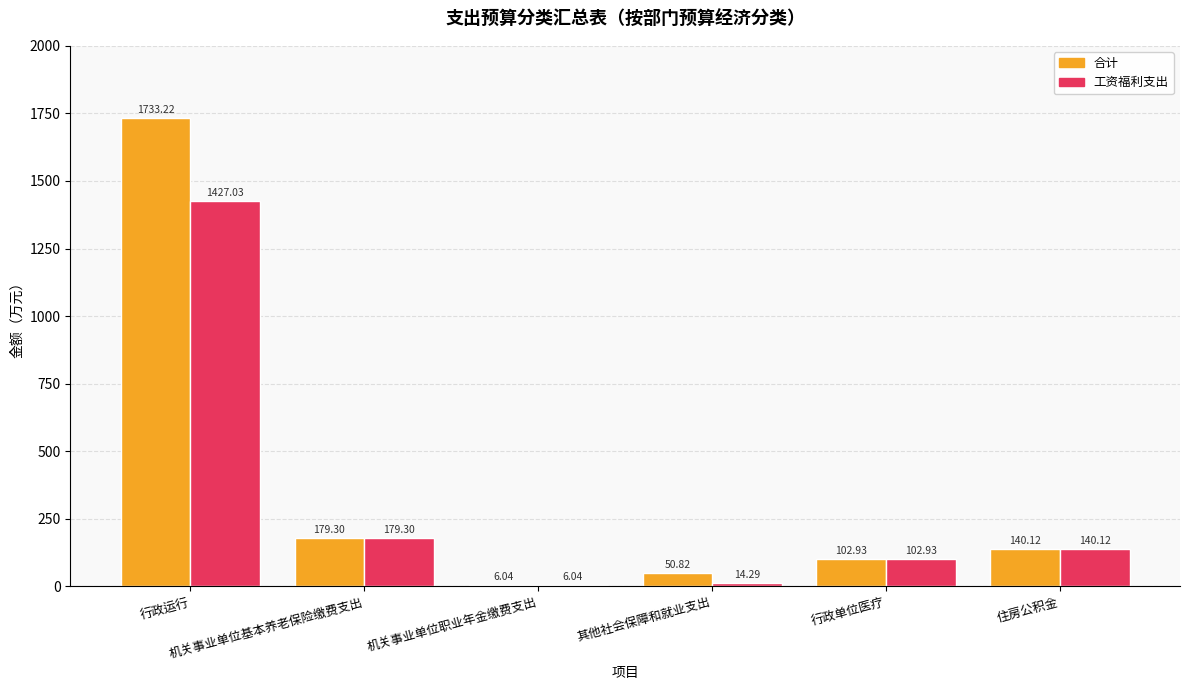

How many data points in 合计 are above 140?

3